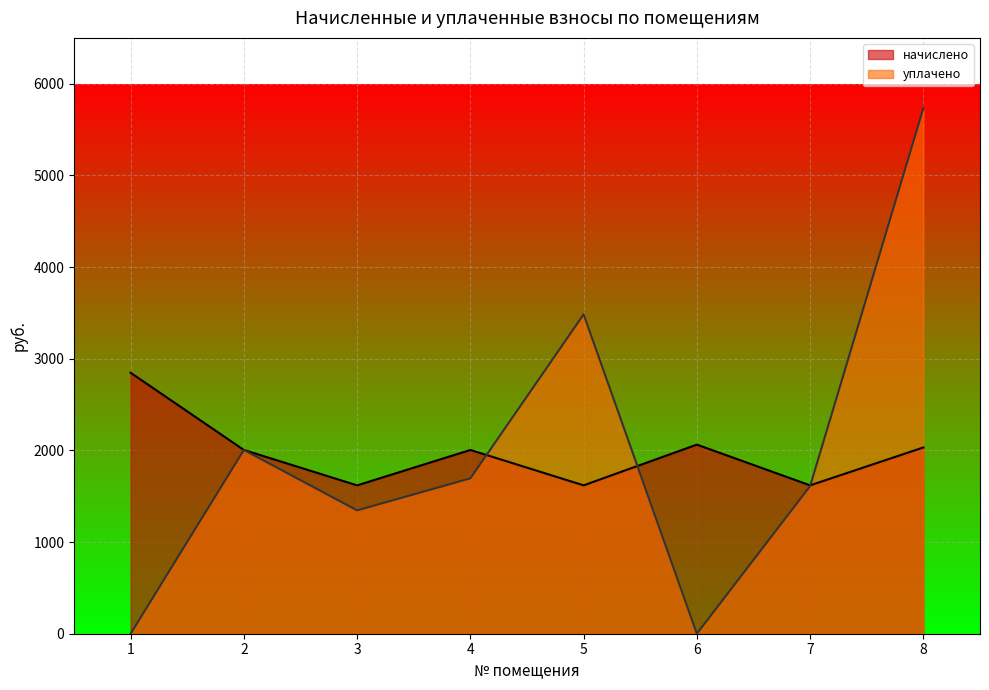

What is the spread (max minus min) of values at 3?

272.9